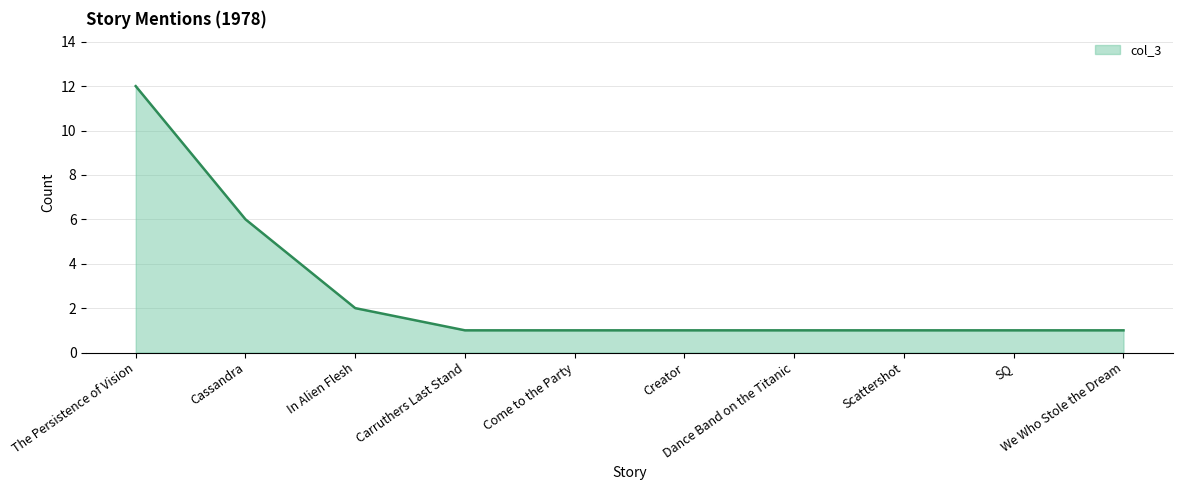

How many series are shown in this chart?

1